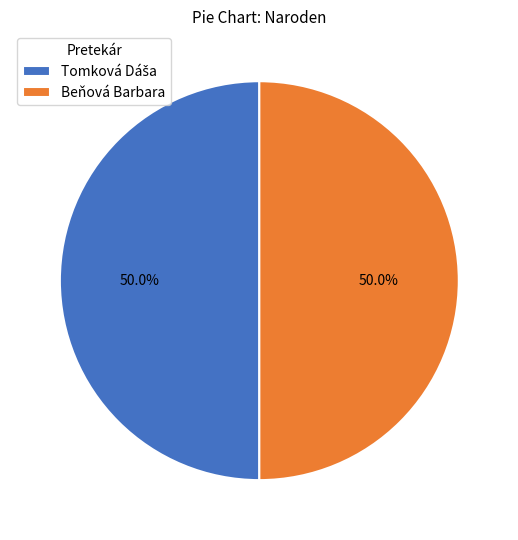

How much of the chart is everything except Beňová Barbara?

50.0%